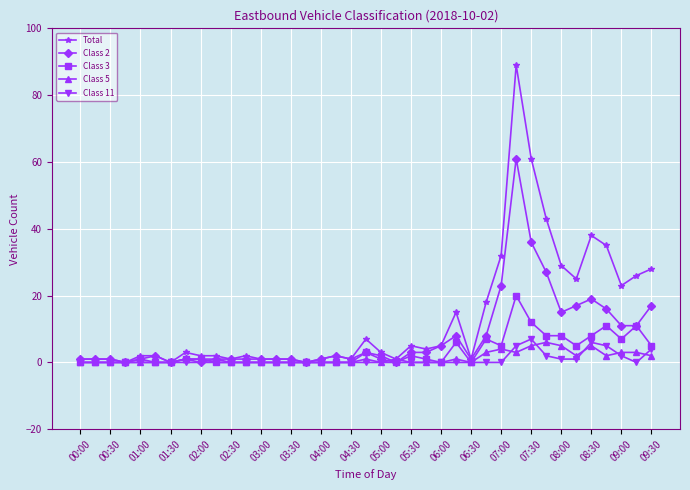

Which series has the largest range (max minus min)?

Total